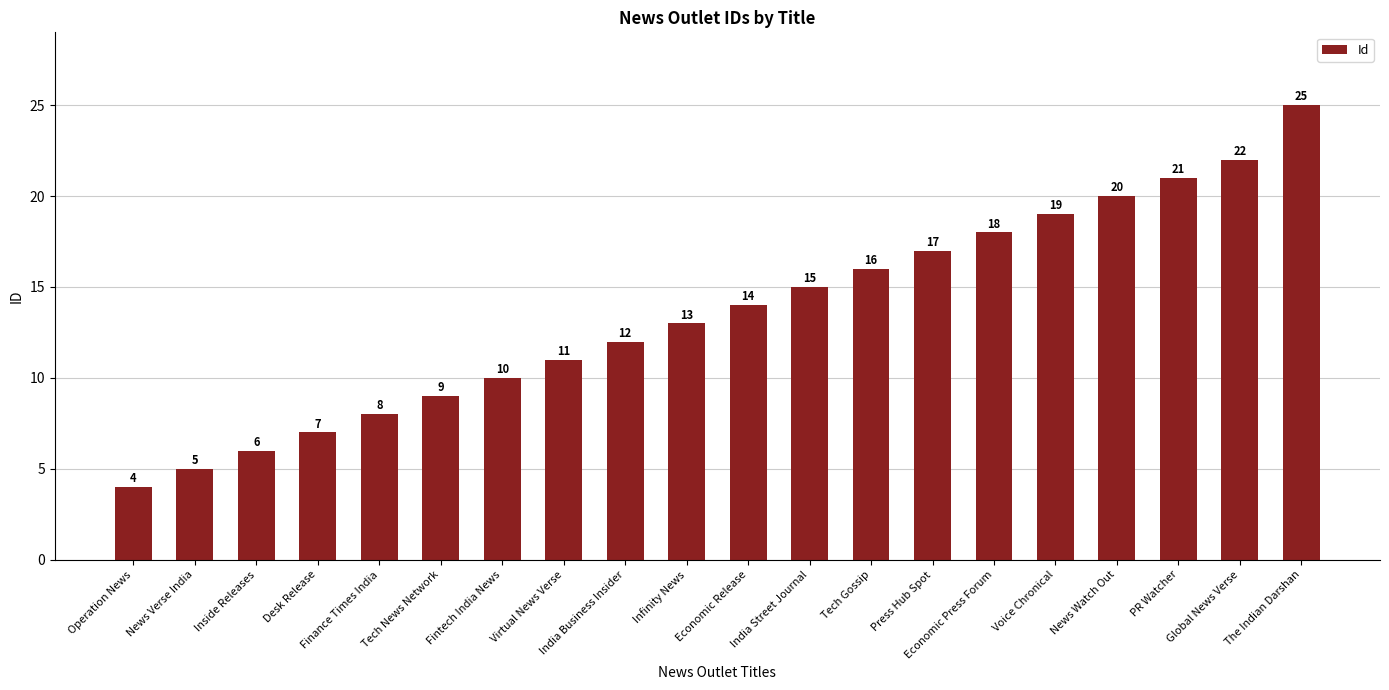

The value at The Indian Darshan is 10. True or false?

False